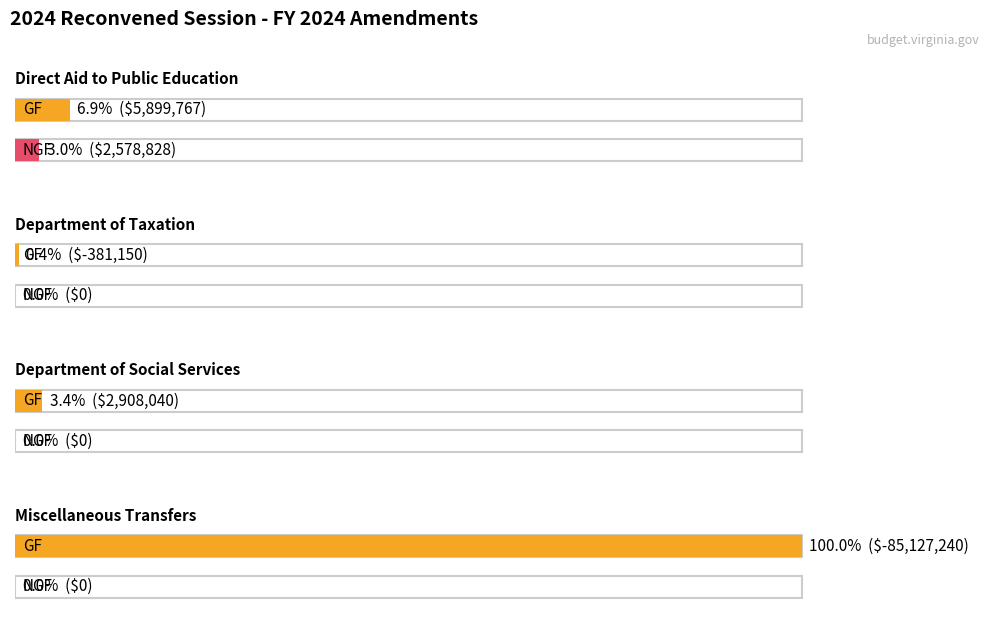

Rank the categories by NGF value from lowest to highest.

Department of Taxation, Department of Social Services, Miscellaneous Transfers, Direct Aid to Public Education